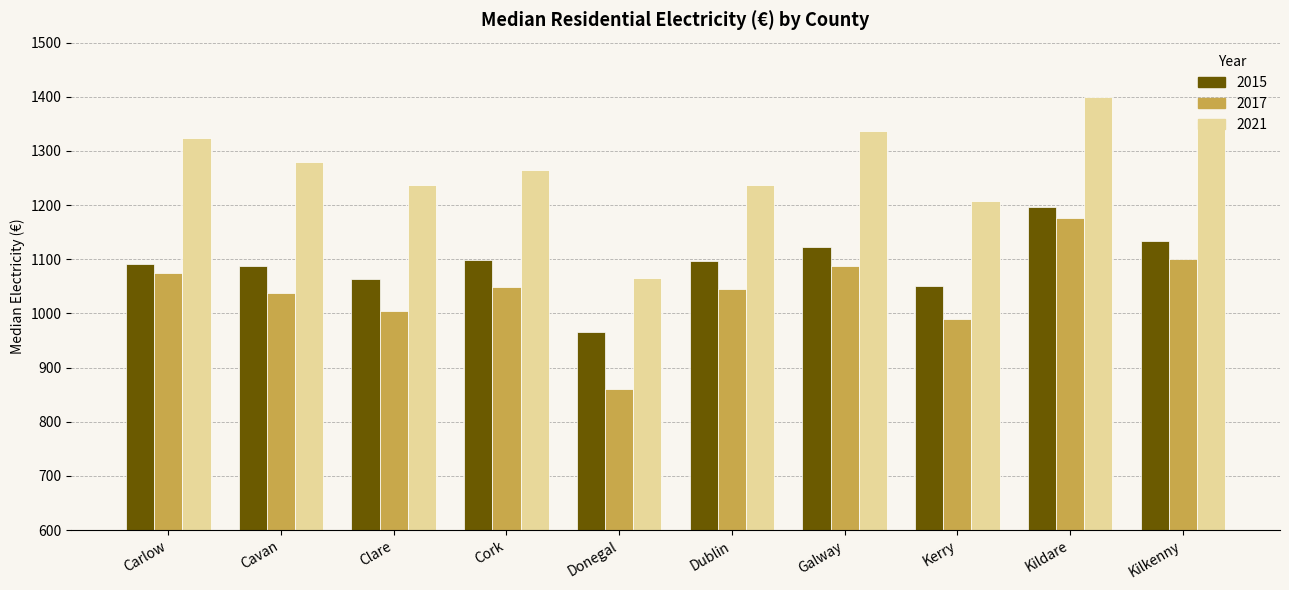

How many groups of bars are there?

10